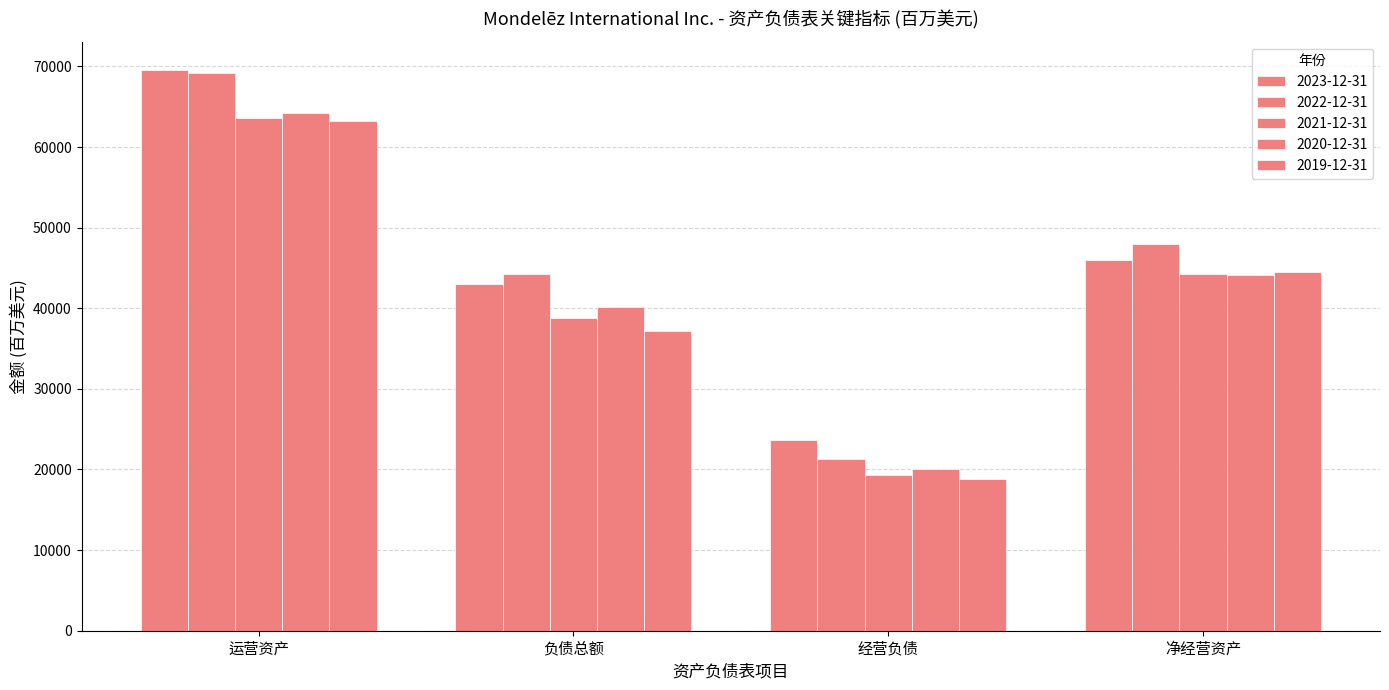

How many series are shown in this chart?

5